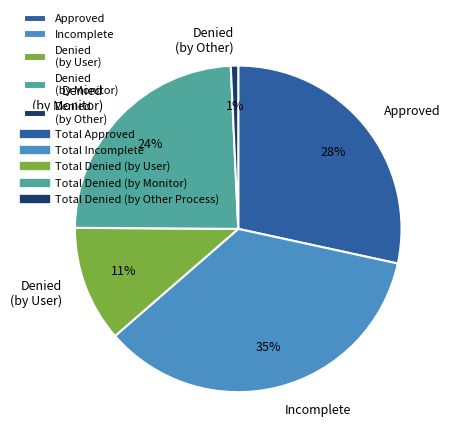

Is the sum of Denied (by Other) and Approved greater than half?

No